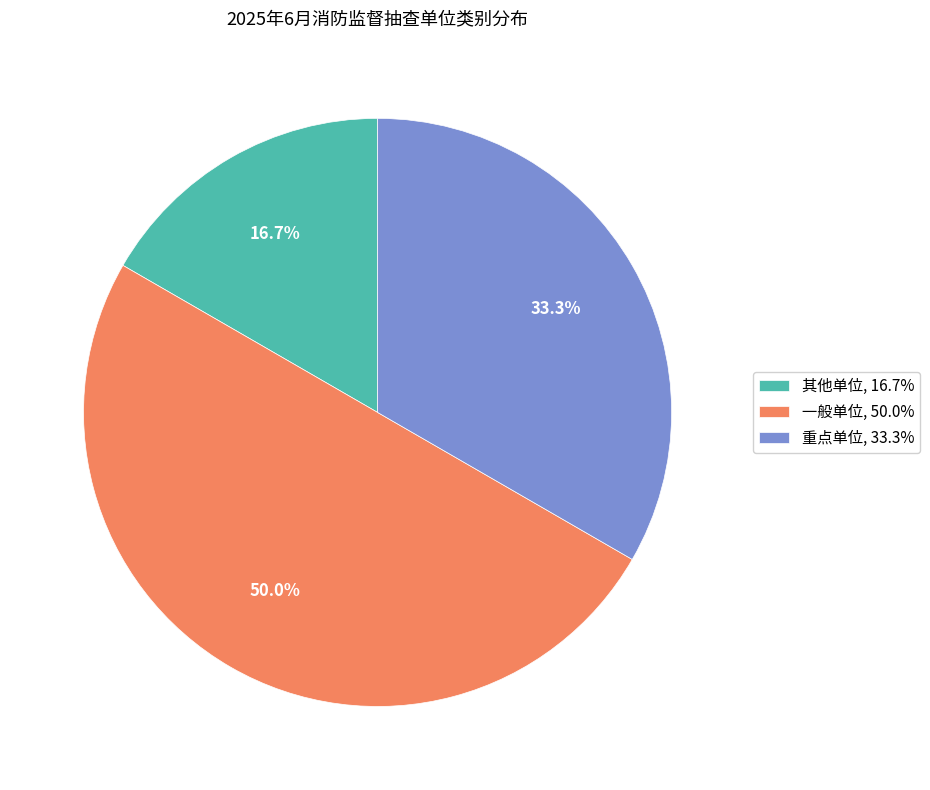

Rank the categories by value from lowest to highest.

其他单位, 重点单位, 一般单位